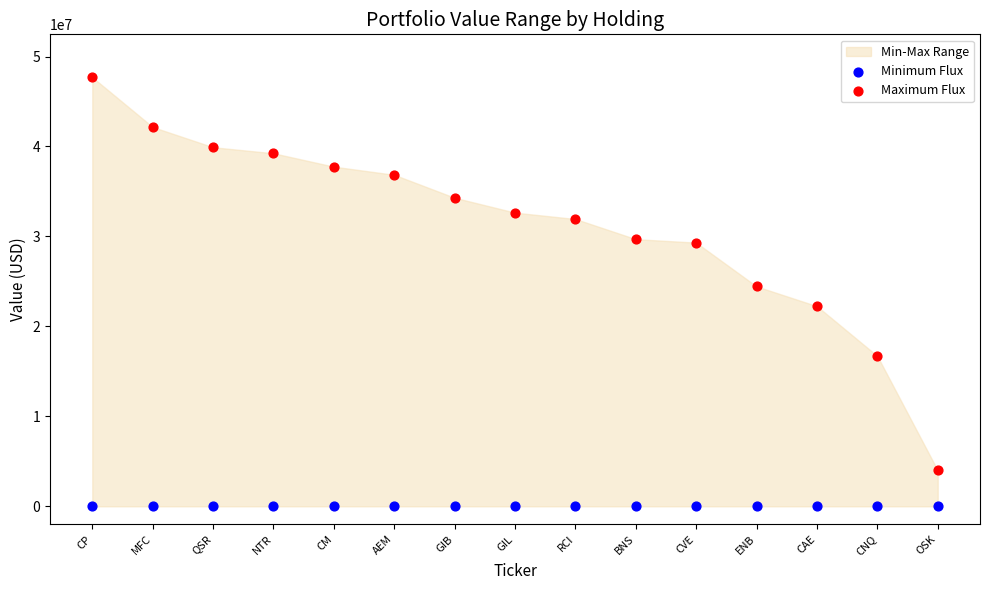

Which series contains the lowest Y value?

Minimum Flux